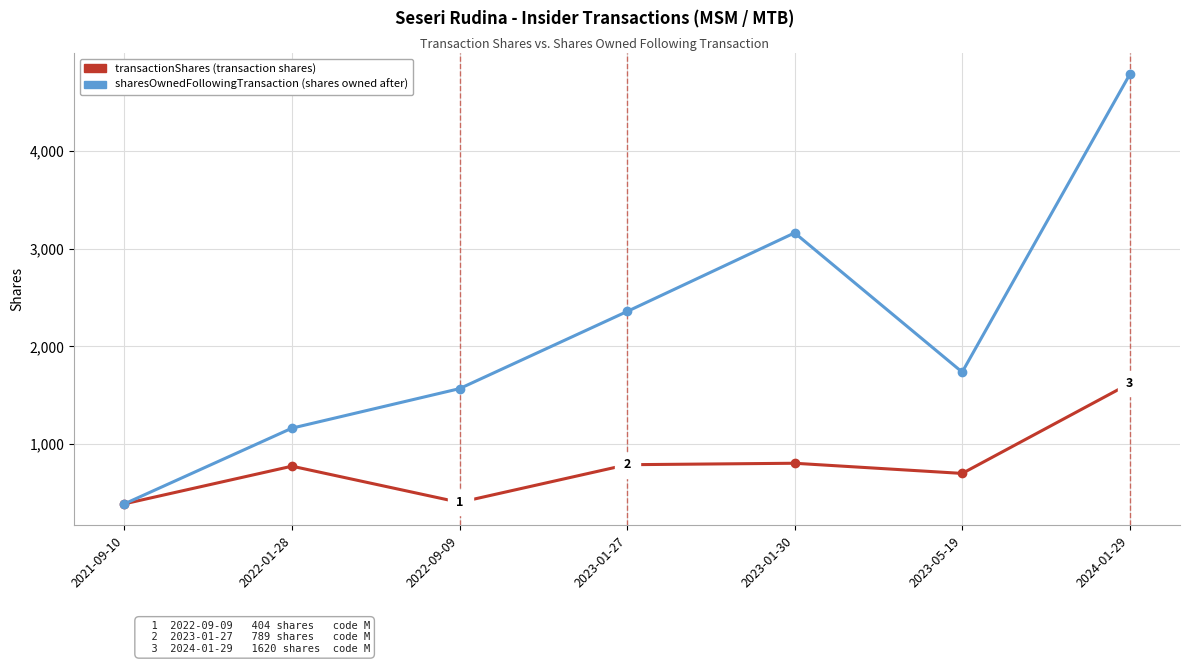

What is the maximum value shown in the chart?

4780